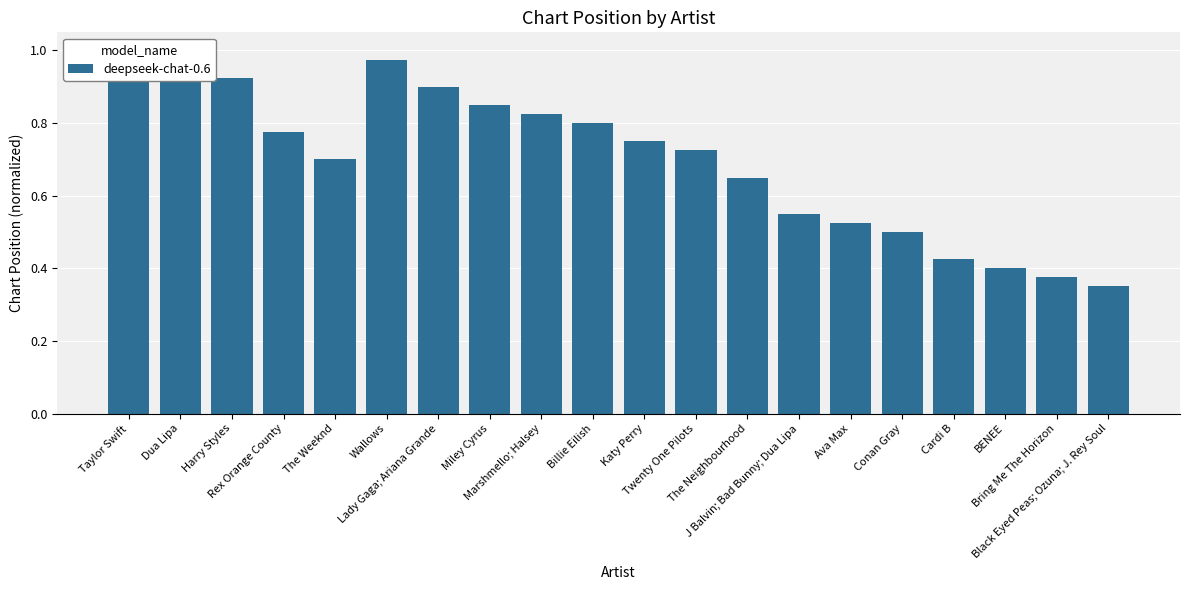

What position from the right is Miley Cyrus?

13